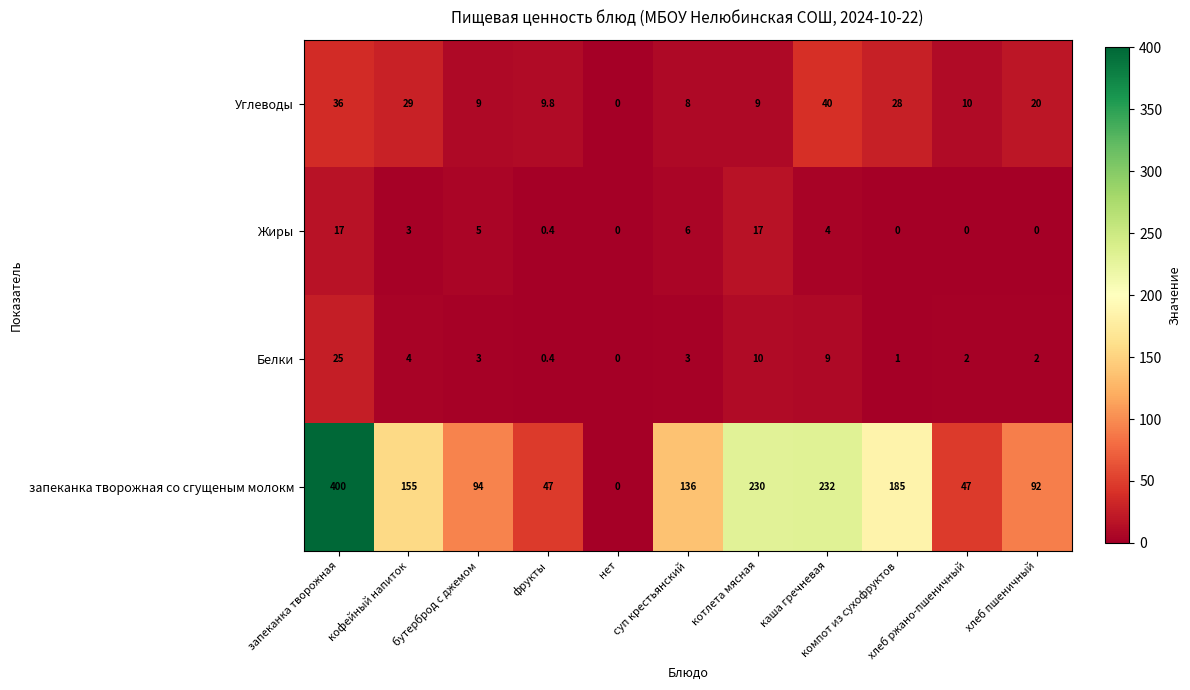

What is the difference between the second highest and second lowest values in the Жиры series?

17.0